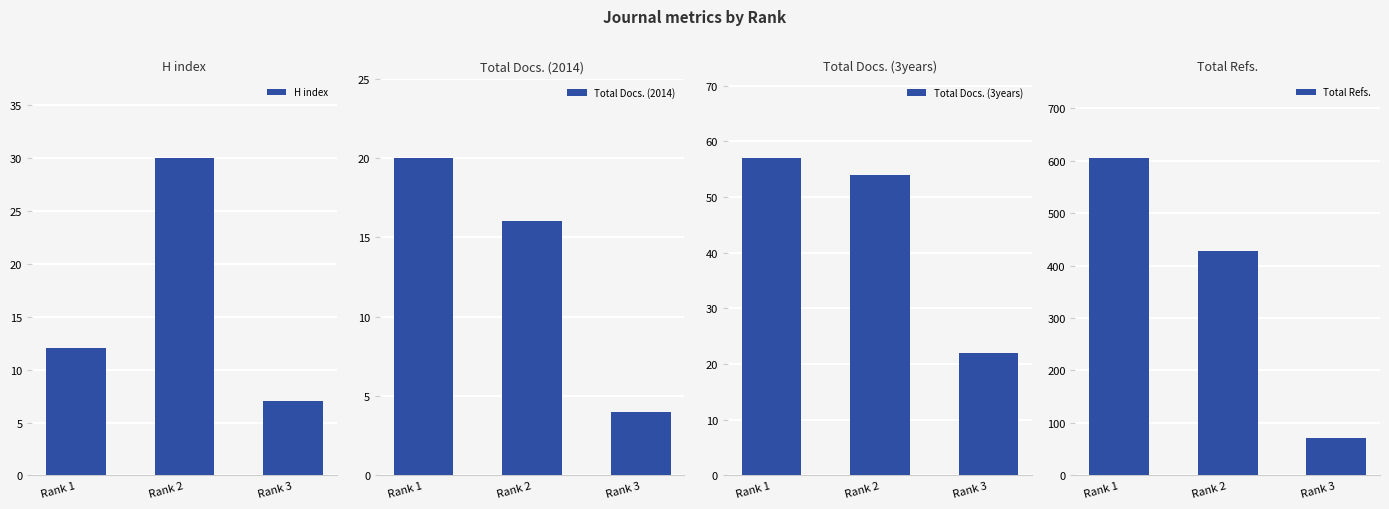

Which series has the largest total across all categories?

Total Refs.